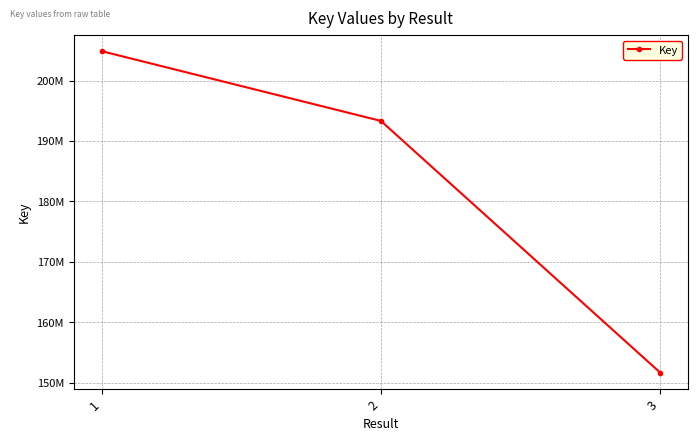

Approximately how many times larger is the value at 2 compared to 1?

0.9